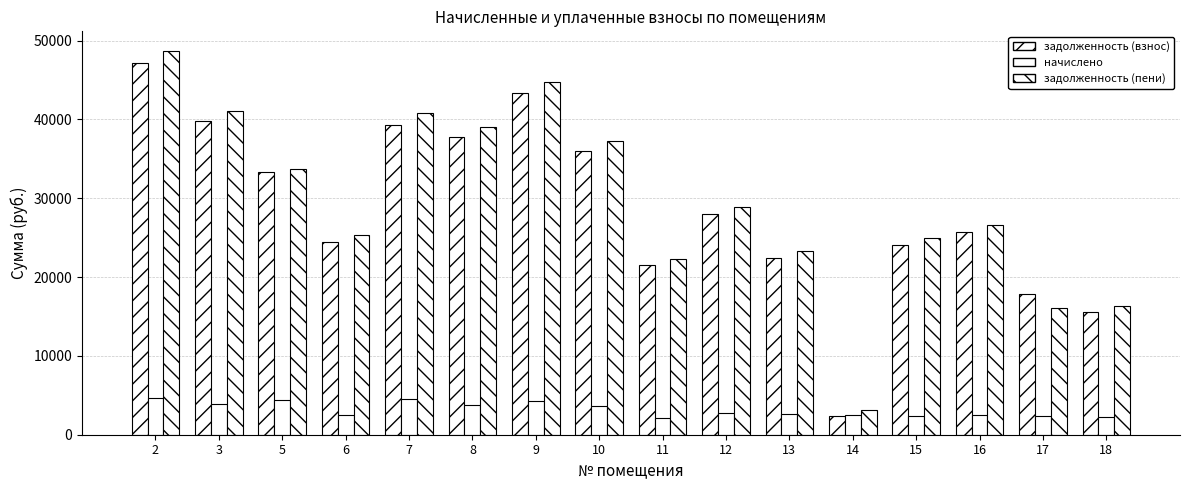

Rank the categories by начислено value from lowest to highest.

11, 18, 17, 15, 6, 14, 16, 13, 12, 10, 8, 3, 9, 5, 7, 2